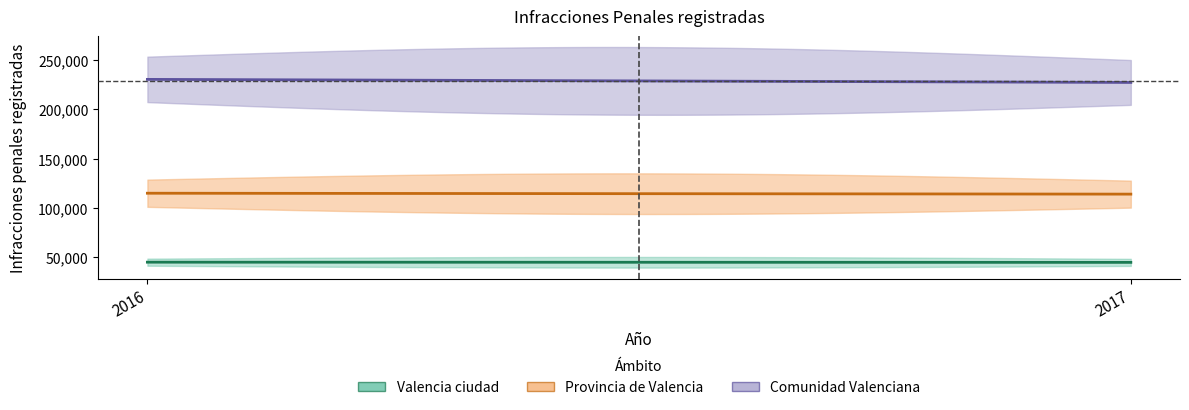

What is the sum of the Provincia de Valencia values at 2016 and 2017?

228944